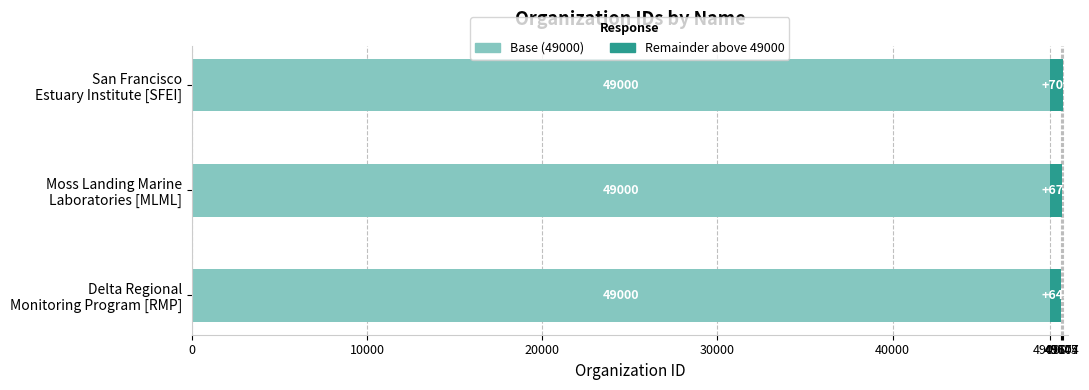

What is the sum of all Base (49000) values?

147000